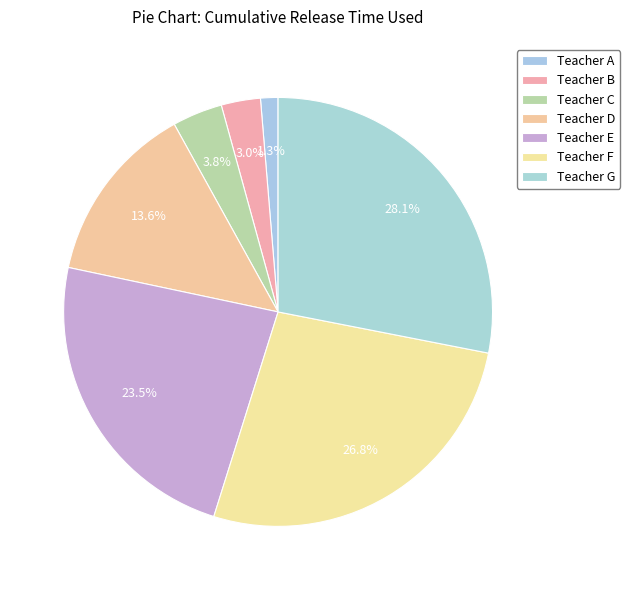

Count the number of slices in the pie.

7